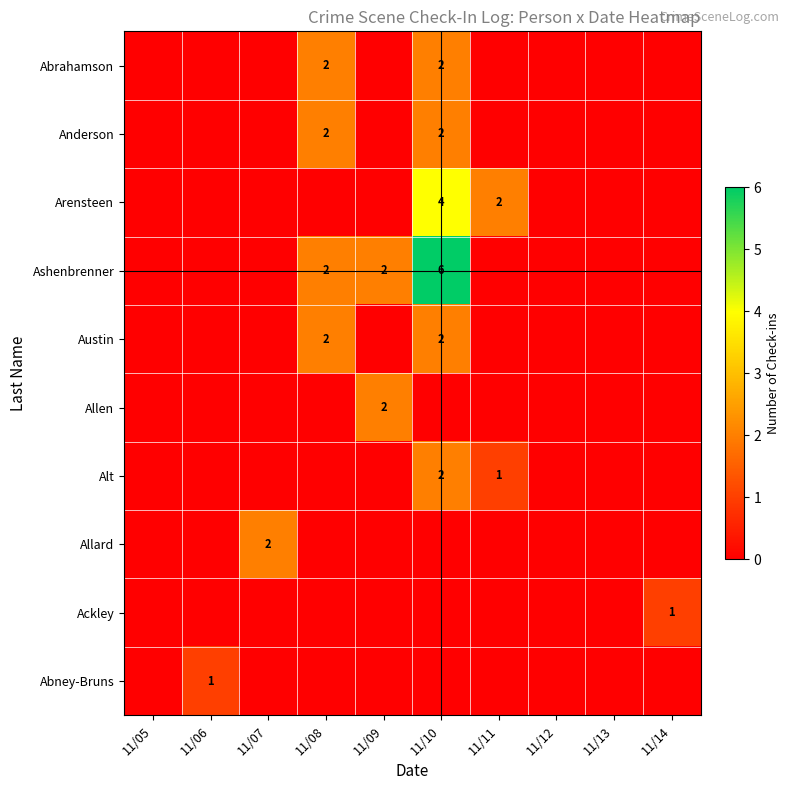

List the labels in order of Arensteen value, largest first.

11/10, 11/11, 11/05, 11/06, 11/07, 11/08, 11/09, 11/12, 11/13, 11/14